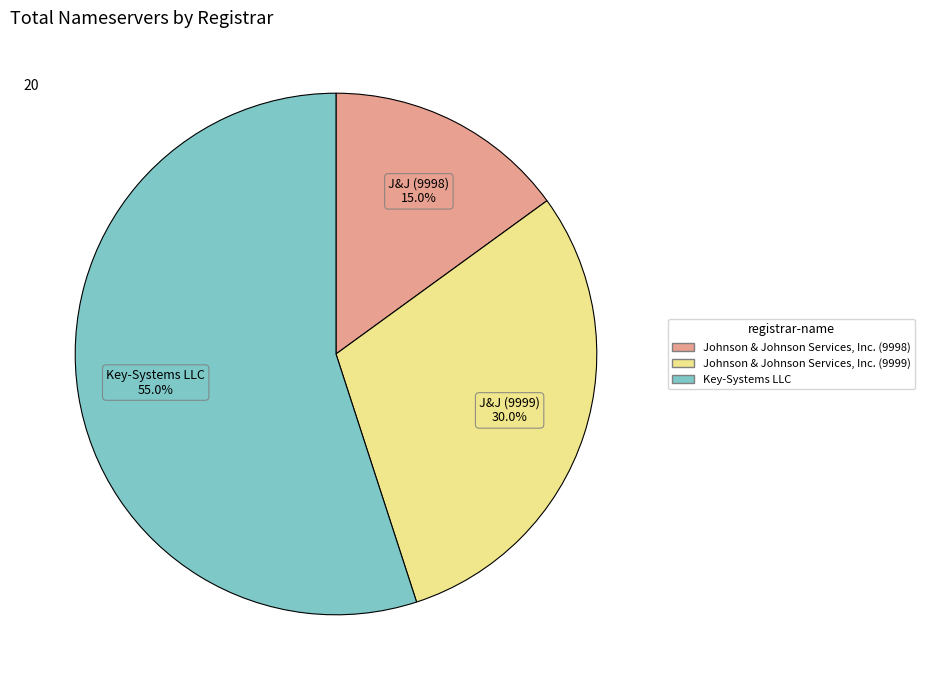

What is the majority slice?

Key-Systems LLC